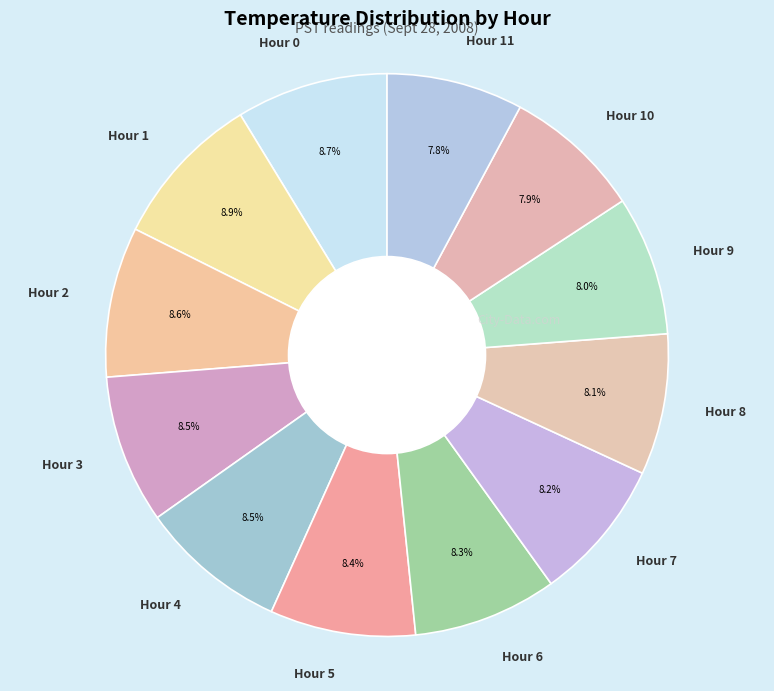

Combined, what portion of the pie is Hour 8 and Hour 1?

17.0%